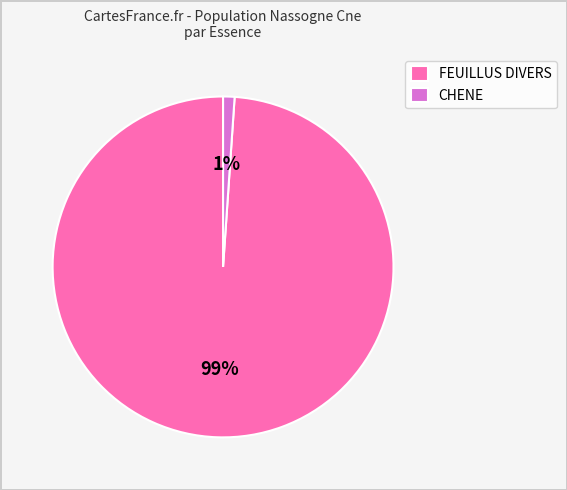

Is FEUILLUS DIVERS the majority of the pie?

Yes